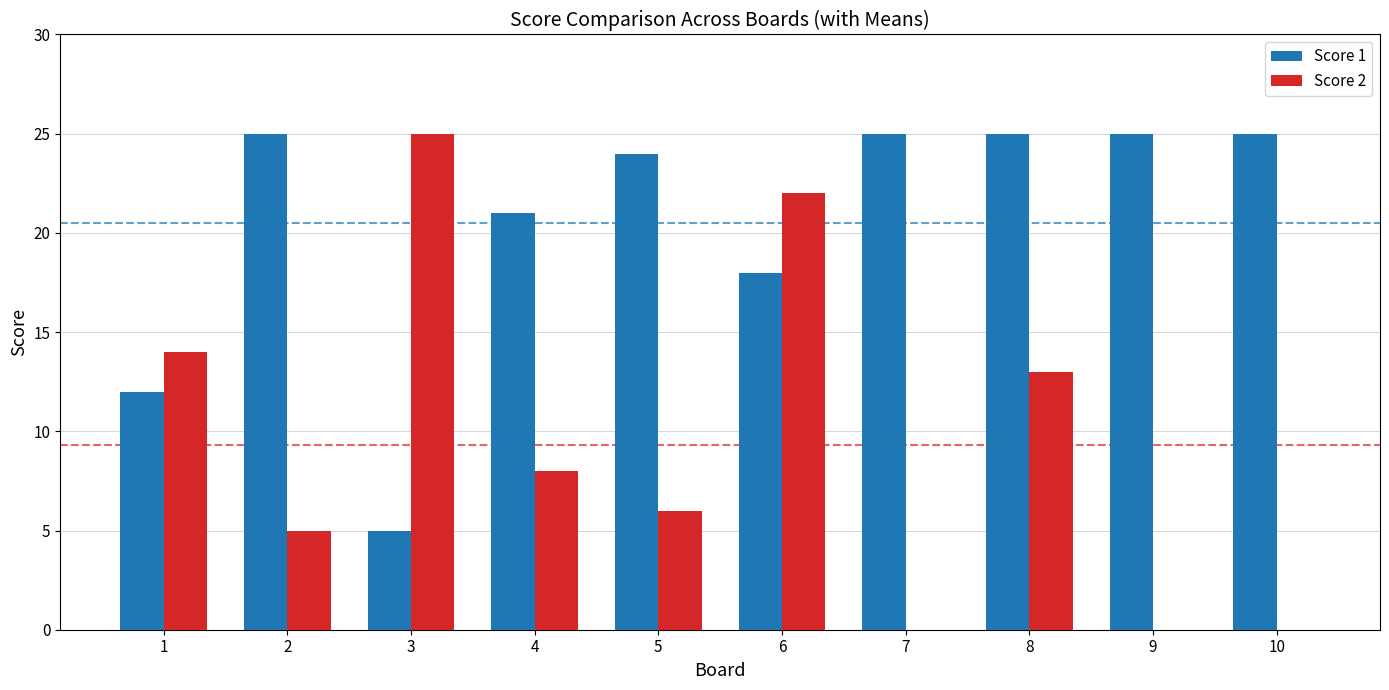

What are all the series names shown in the legend?

Score 1, Score 2